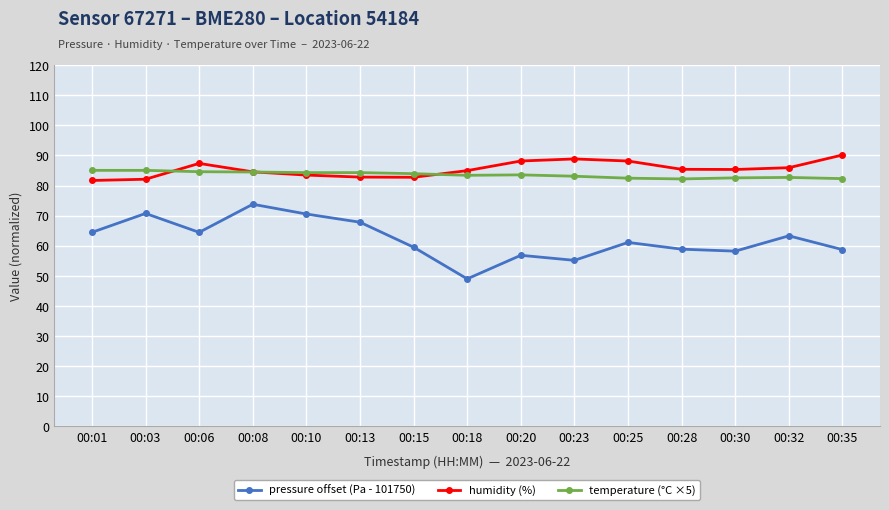

What is the sum of all temperature (°C ×5) values?

1254.0